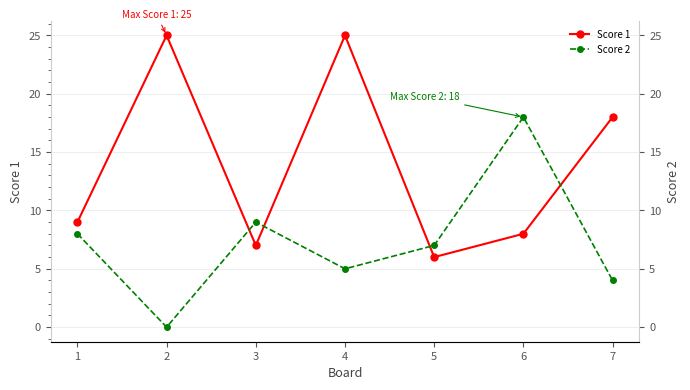

How many distinct data groups are displayed?

2